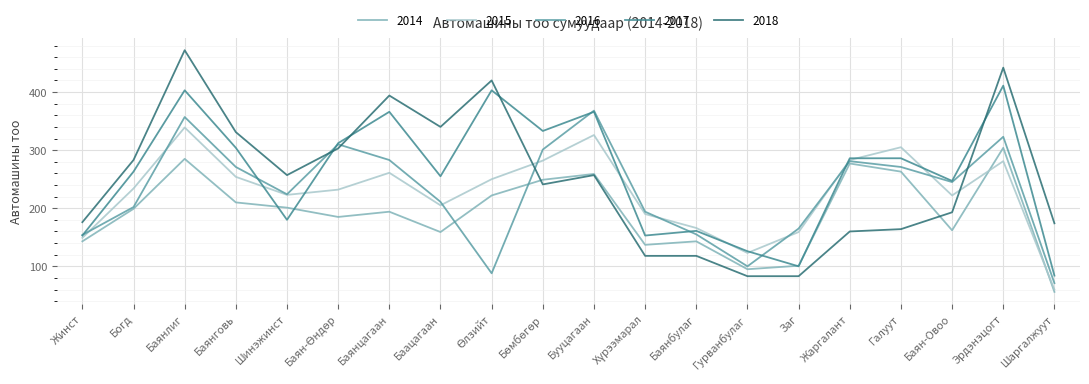

What is the total value across all series at Жинст?

775